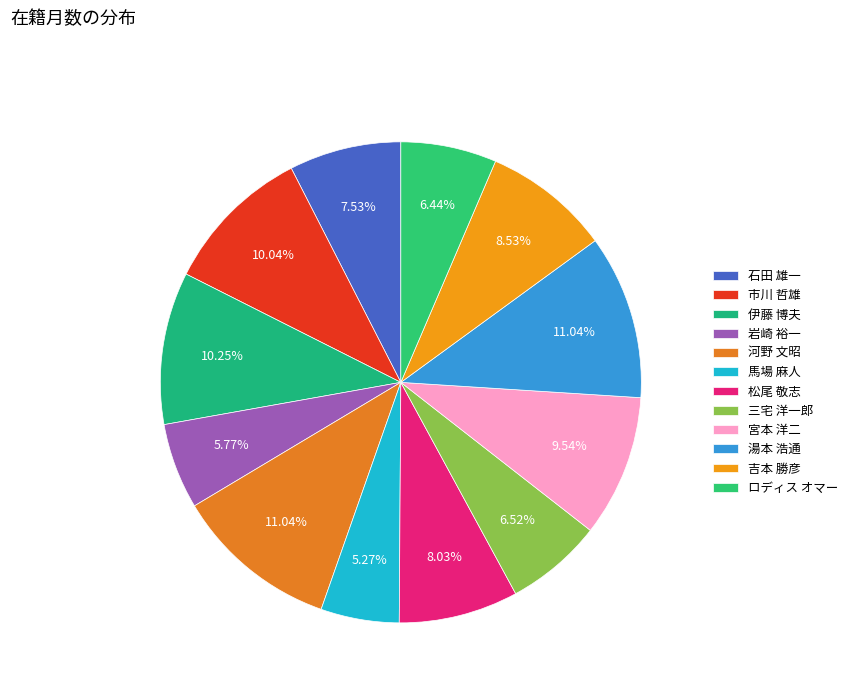

To the nearest percent, what is the difference between the 馬場 麻人 and 市川 哲雄 slice percentages?

5%